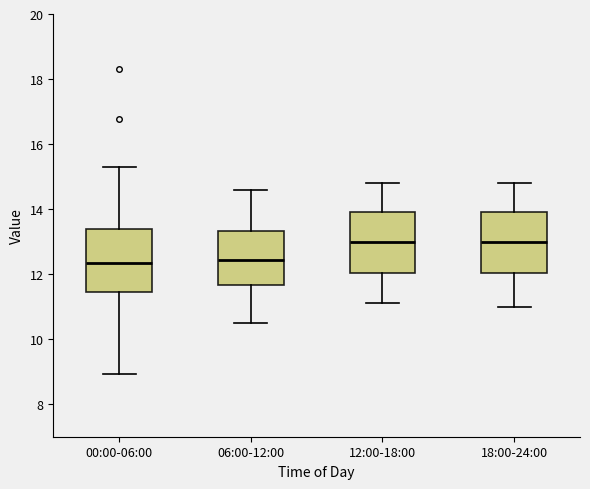

Reading left to right, transcribe this box plot: for each box, give where its median line is, the range the box spans, and where its two whiskers end, as read against the y-axis. The values are not printed on the chart, so give them approximately, as read against the axis.

00:00-06:00: median 12.4, box 11.4 to 13.4, whiskers 9.0 to 15.4
06:00-12:00: median 12.4, box 11.6 to 13.4, whiskers 10.6 to 14.6
12:00-18:00: median 13.0, box 12.0 to 14.0, whiskers 11.2 to 14.8
18:00-24:00: median 13.0, box 12.0 to 14.0, whiskers 11.0 to 14.8